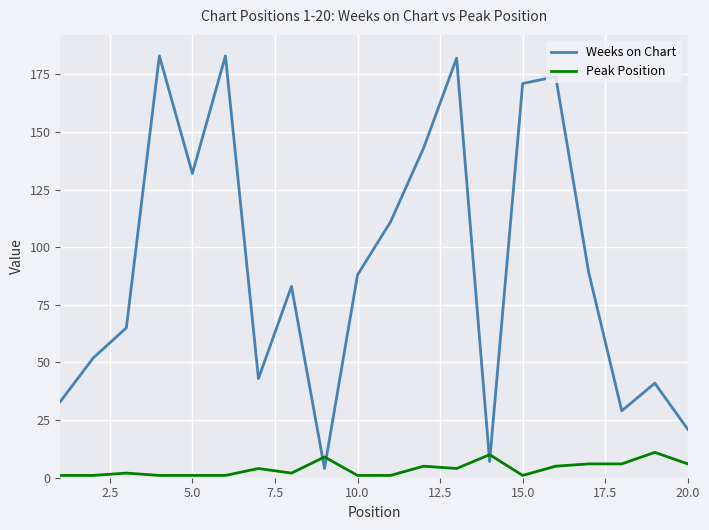

List the series in order of their peak value, highest first.

Weeks on Chart, Peak Position